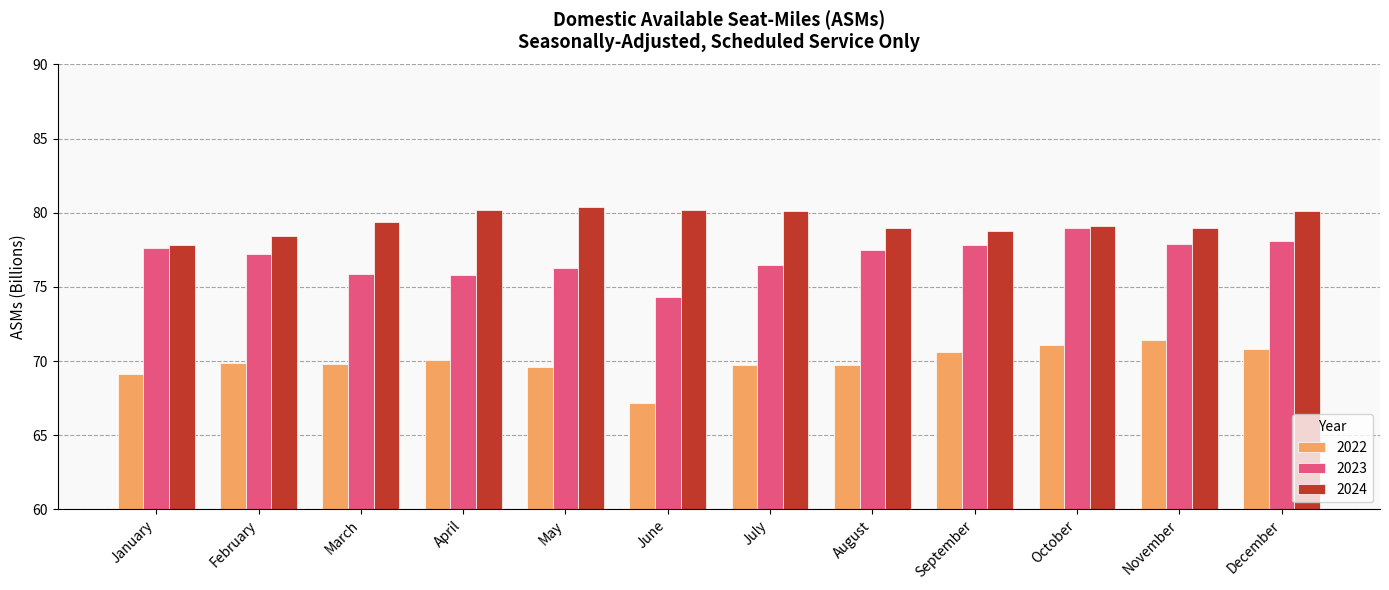

Which series has the largest total across all categories?

2024